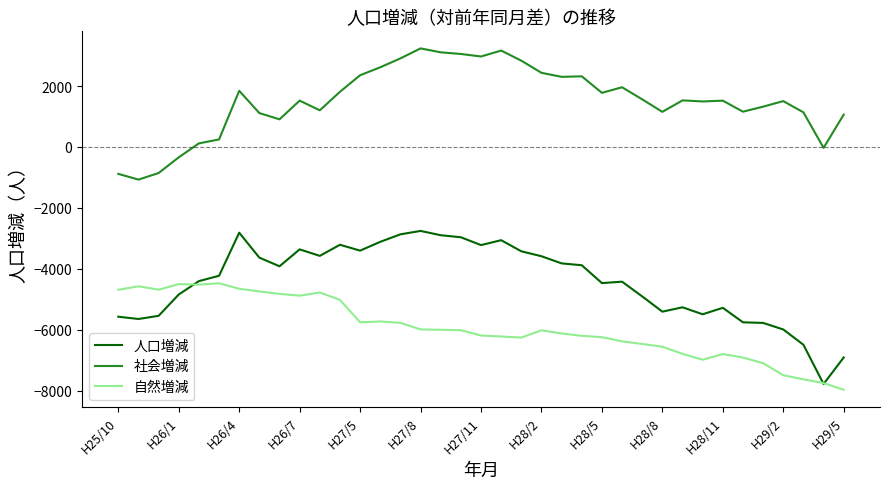

True or false: 自然増減 and 社会増減 intersect in this chart.

False